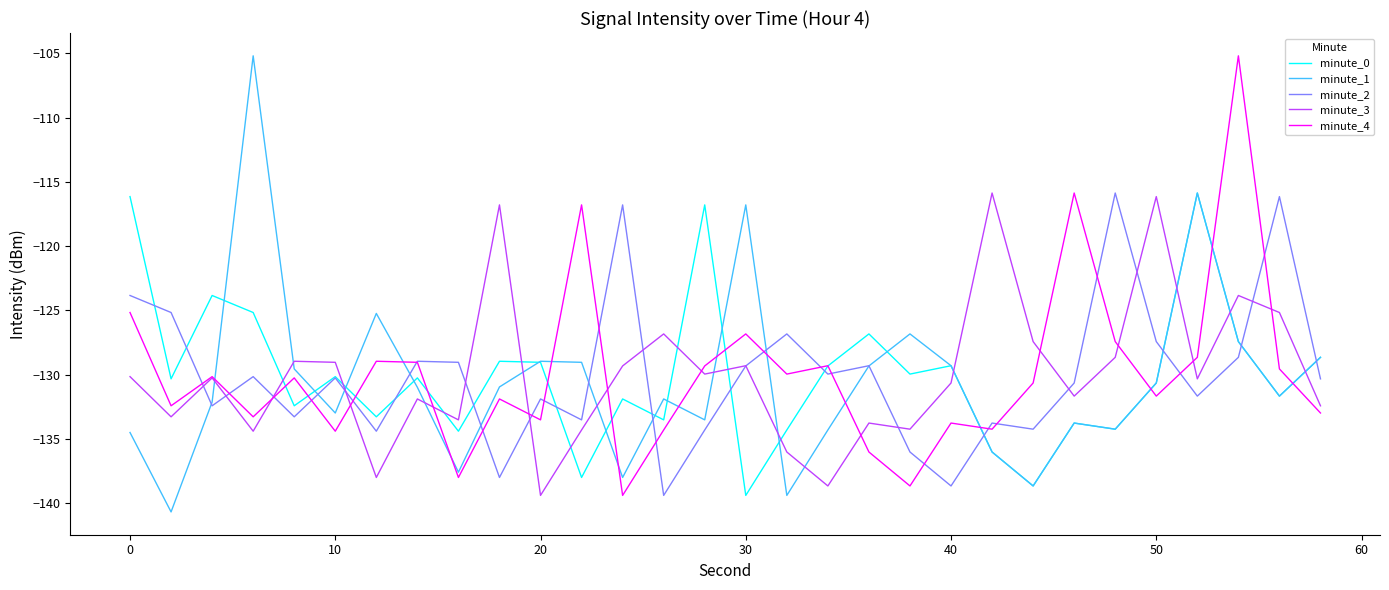

What is the smallest value displayed?

-140.7